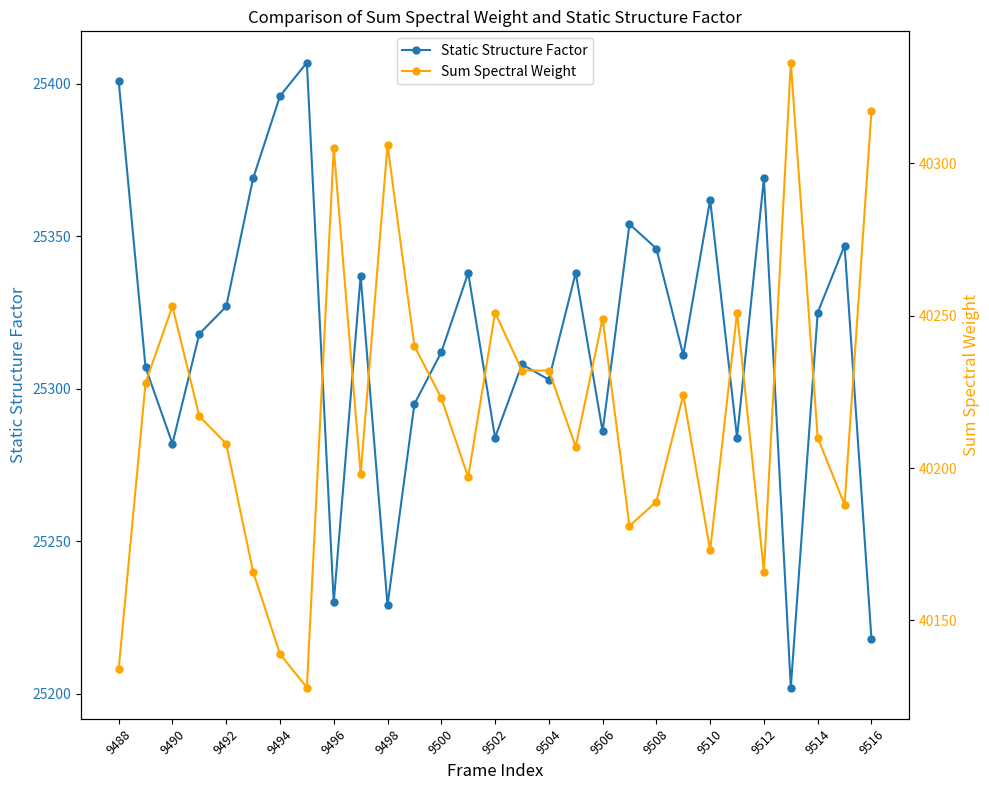

True or false: Static Structure Factor has more than 1 points higher than both neighbors.

True